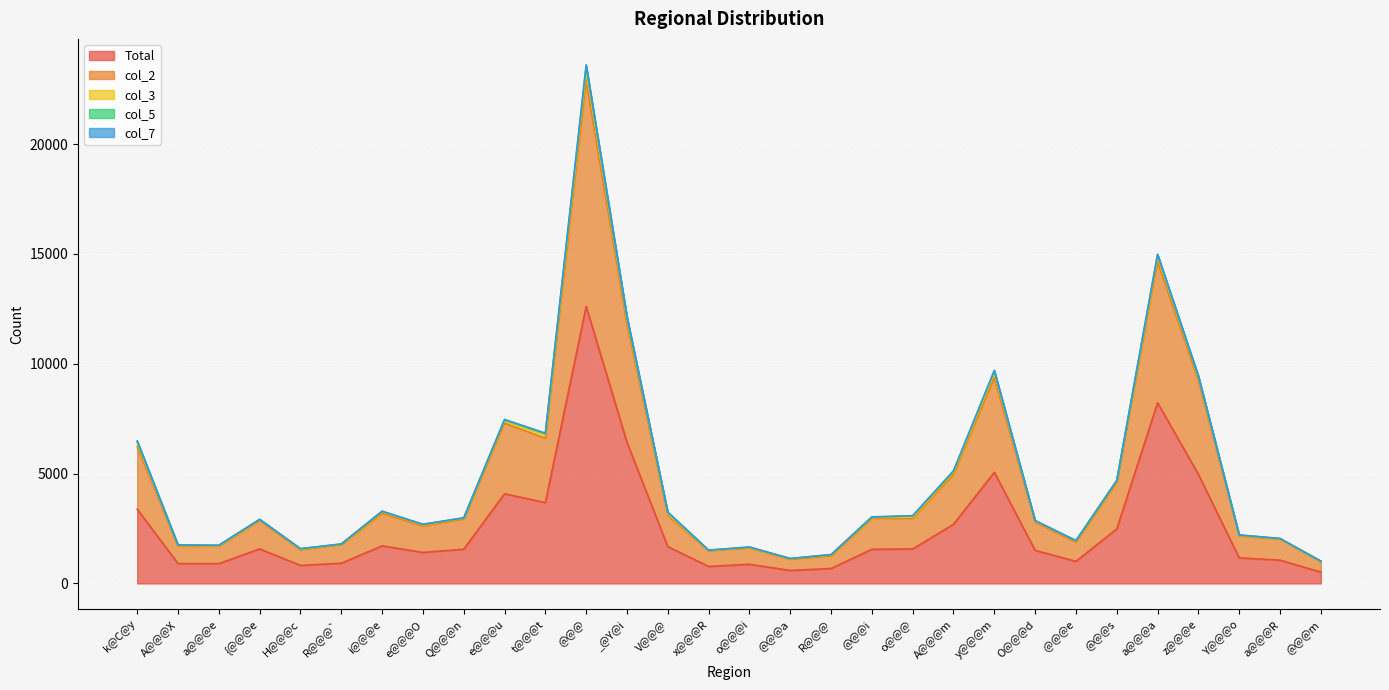

Which series changed the most between e@@@u and V@@@?

Total